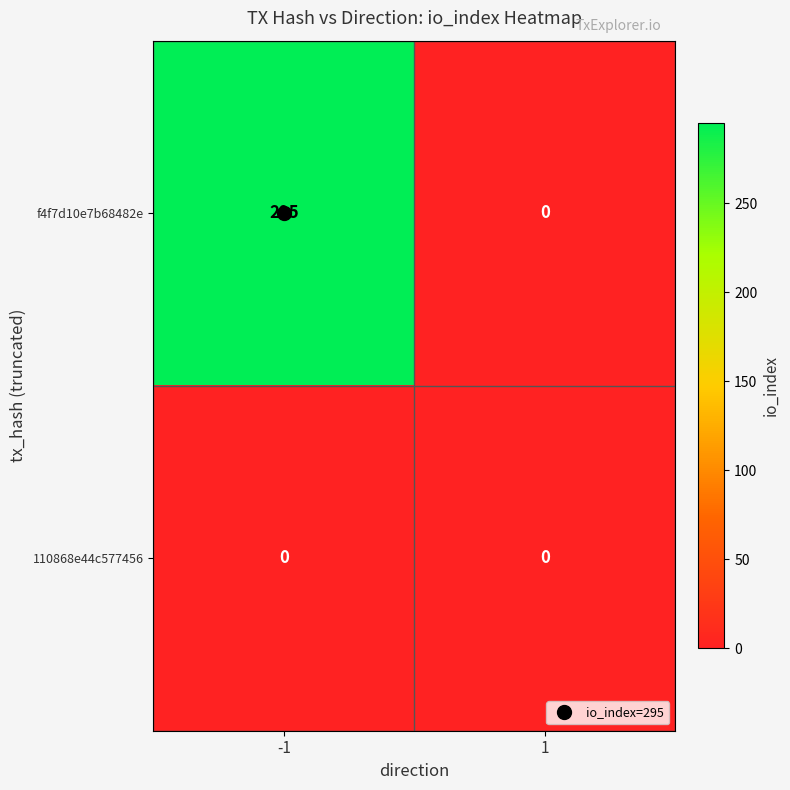

Between -1 and 1, which series saw the biggest shift?

f4f7d10e7b68482e